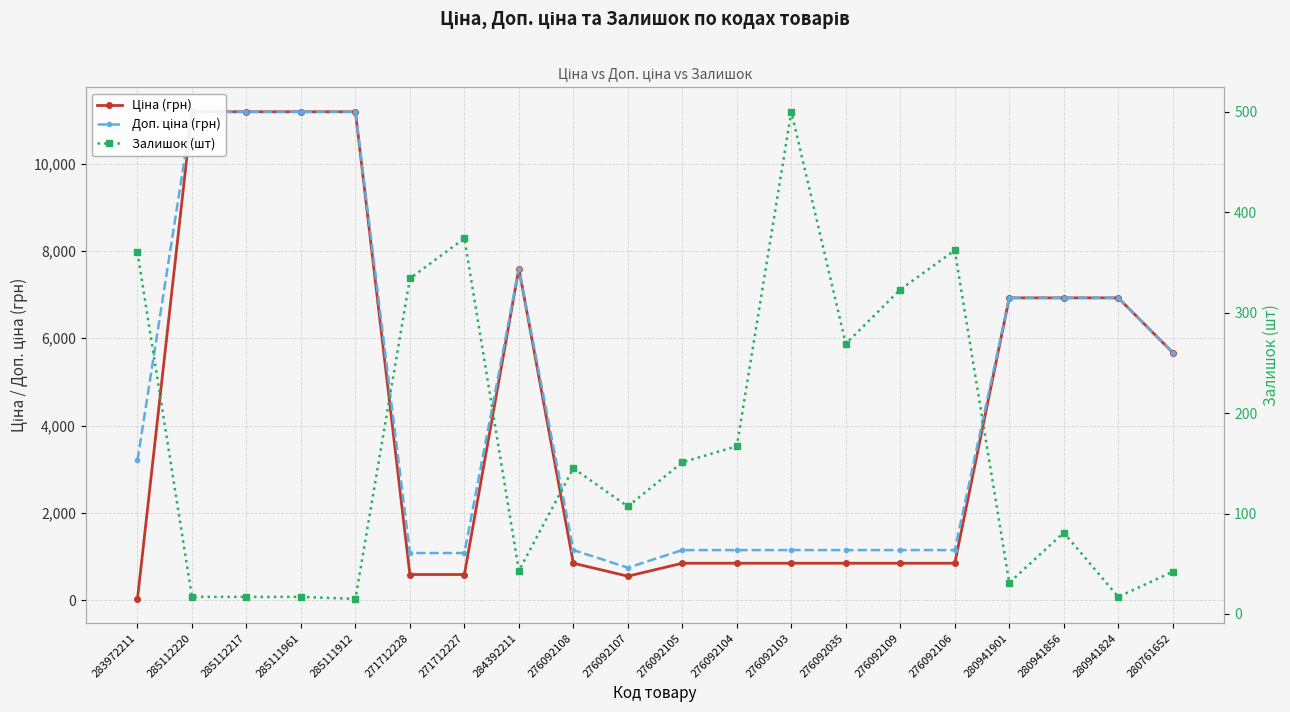

Where is the first local minimum for Ціна (грн)?

276092107